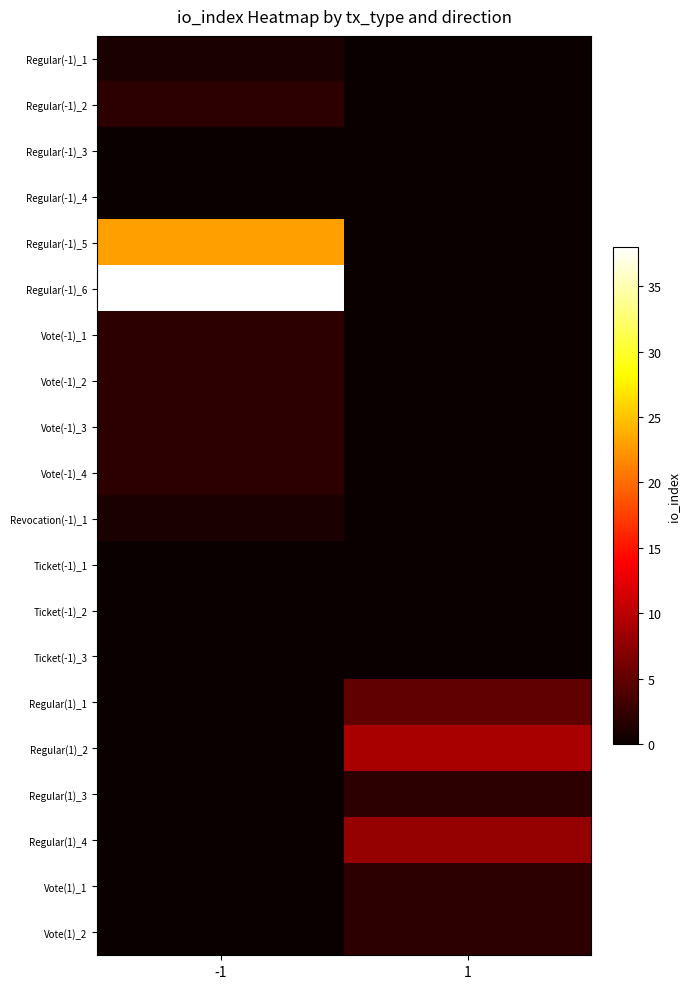

Reading left to right, list all the values displayed in this chart.

Regular(-1)_1: -1=1	1=0
Regular(-1)_2: -1=2	1=0
Regular(-1)_3: -1=0	1=0
Regular(-1)_4: -1=0	1=0
Regular(-1)_5: -1=23	1=0
Regular(-1)_6: -1=38	1=0
Vote(-1)_1: -1=2	1=0
Vote(-1)_2: -1=2	1=0
Vote(-1)_3: -1=2	1=0
Vote(-1)_4: -1=2	1=0
Revocation(-1)_1: -1=1	1=0
Ticket(-1)_1: -1=0	1=0
Ticket(-1)_2: -1=0	1=0
Ticket(-1)_3: -1=0	1=0
Regular(1)_1: -1=0	1=5
Regular(1)_2: -1=0	1=9
Regular(1)_3: -1=0	1=2
Regular(1)_4: -1=0	1=8
Vote(1)_1: -1=0	1=2
Vote(1)_2: -1=0	1=2